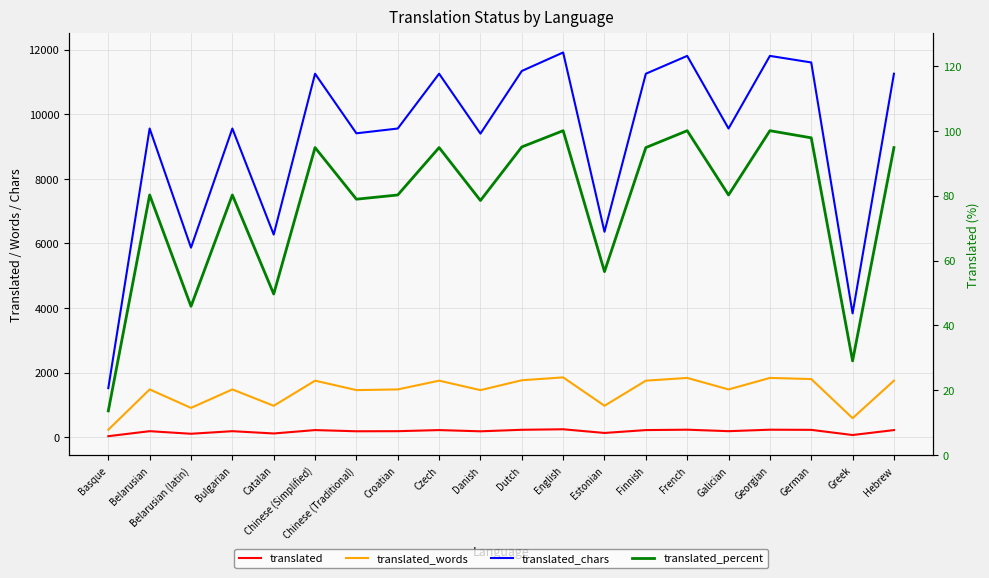

Is this an area chart (filled region under the line)?

No